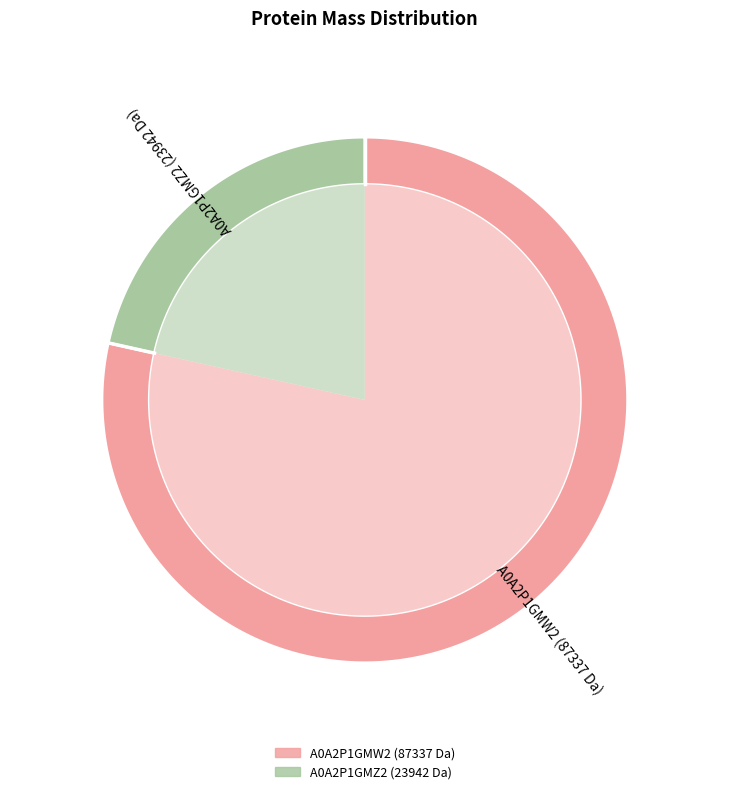

To the nearest percent, what portion does tr|A0A2P1GMZ2|A0A2P1GMZ2_9REOV represent?

22%